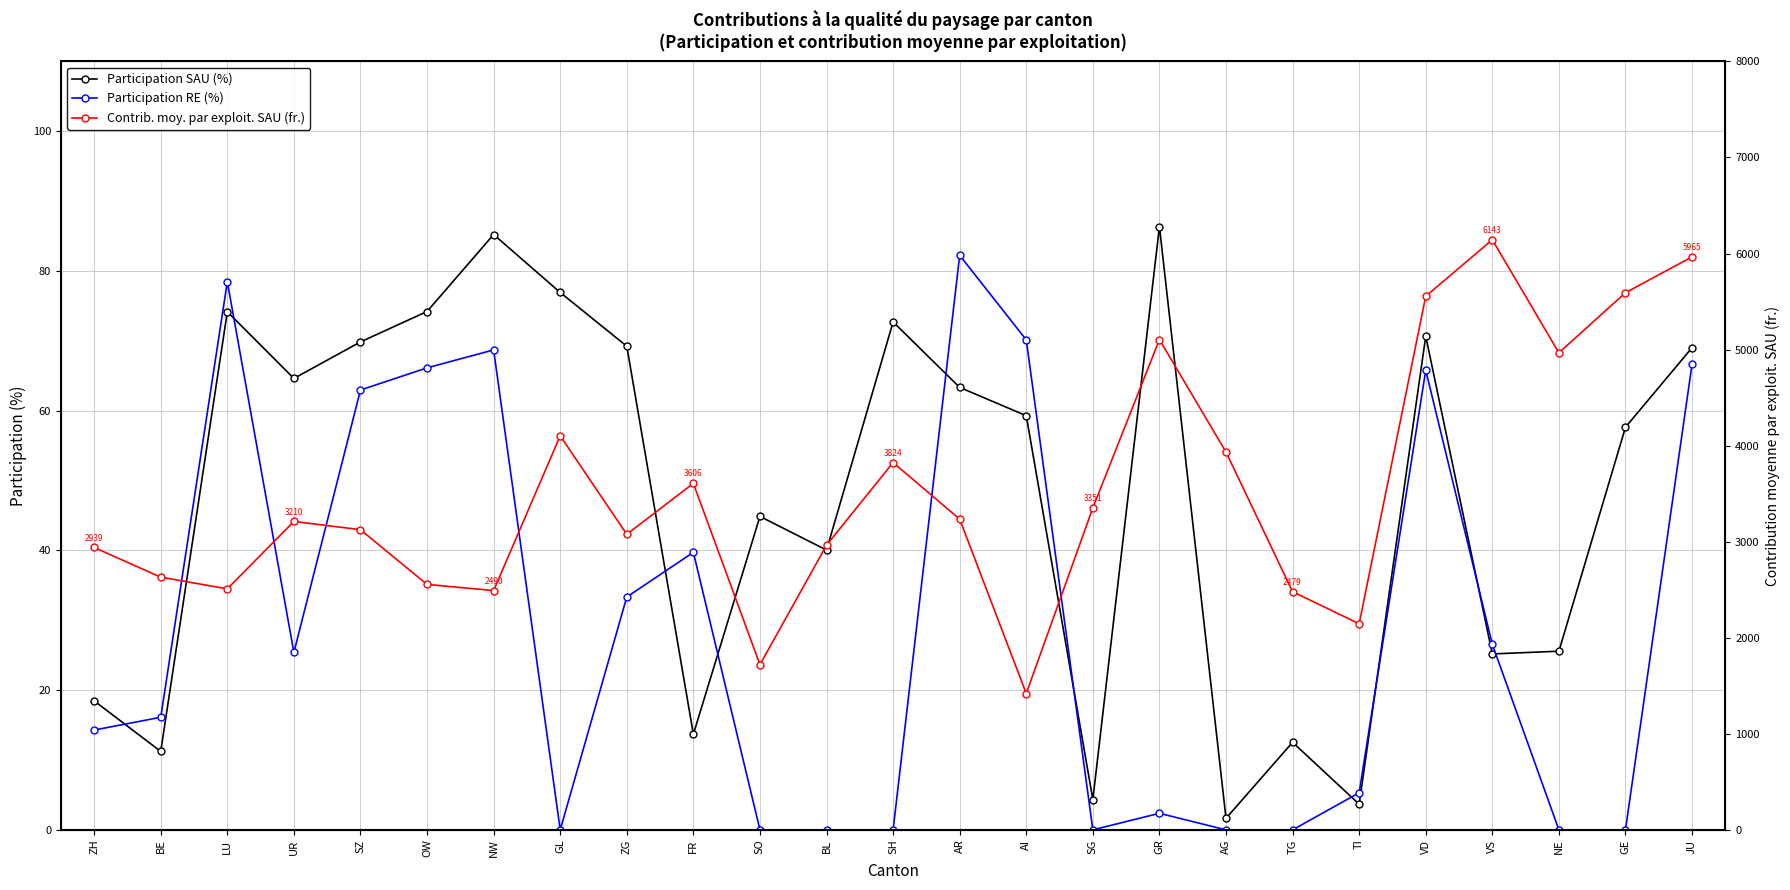

What is the value of the Participation SAU (%) point at the 15th from the left?

59.3